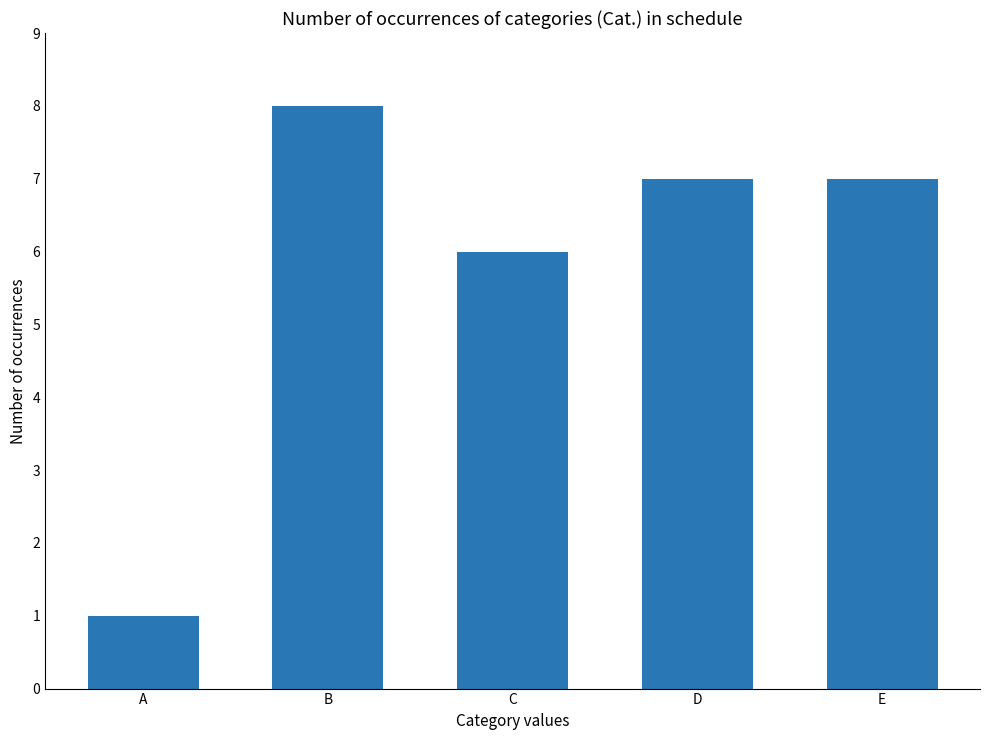

What is the smallest value displayed?

1